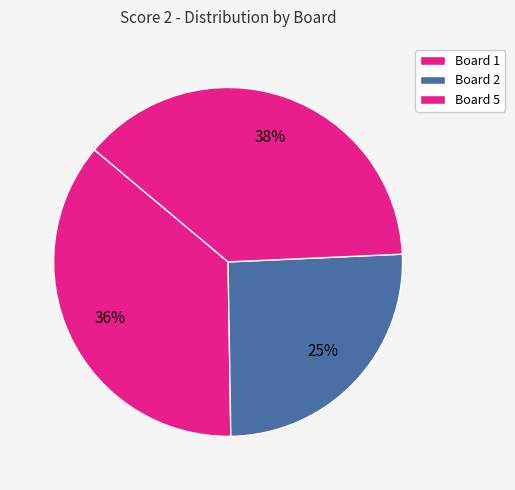

How many slices are in this pie chart?

3